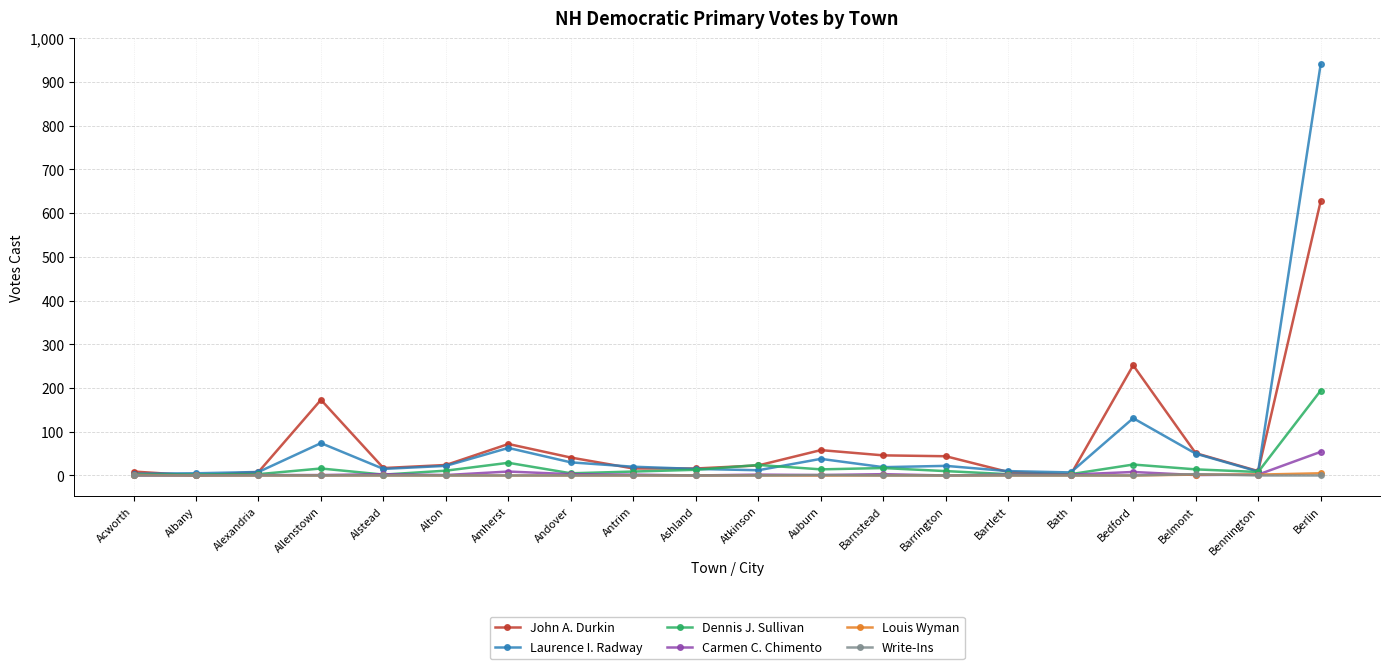

At which label does John A. Durkin first exceed 24?

Allenstown